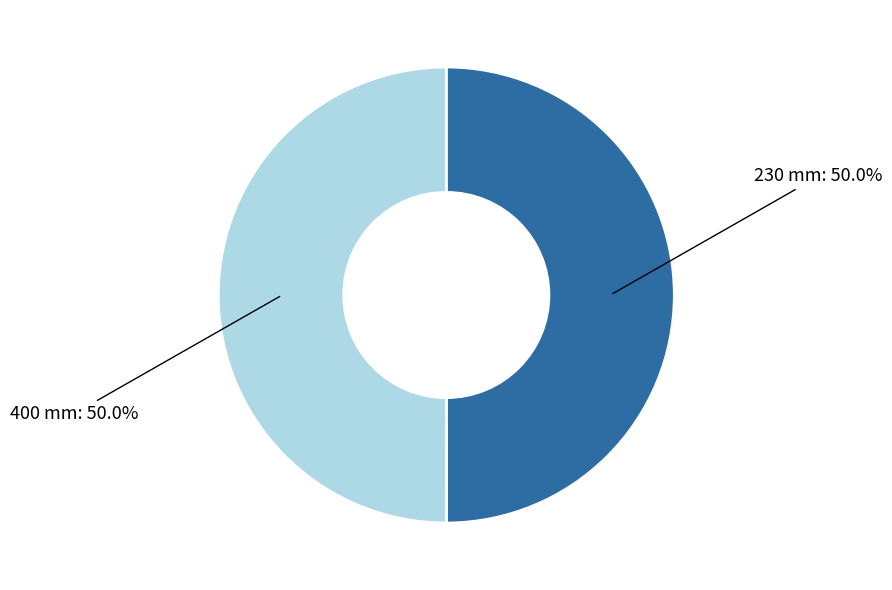

To the nearest percent, what is the average slice percentage?

50%